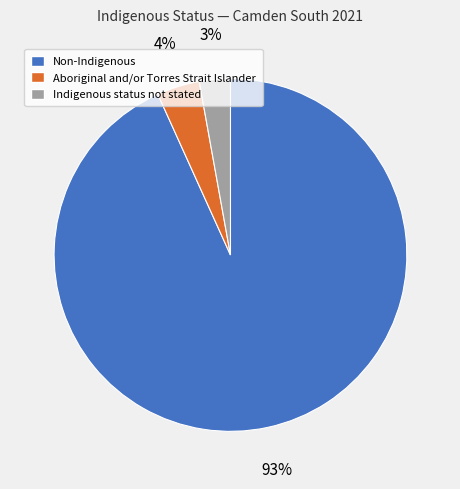

How many slices are in this pie chart?

3